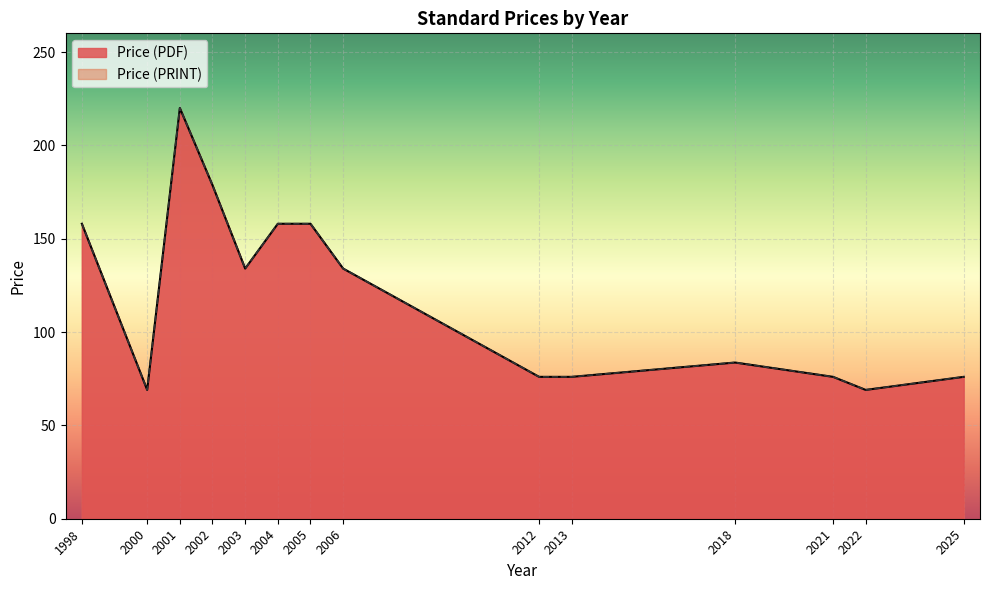

What is the sum of the Price (PRINT) values at 1998 and 2001?

378